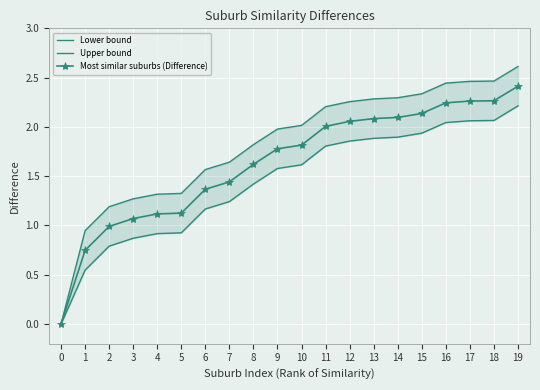

List the series in order of their overall mean, highest first.

Upper bound, Most similar suburbs (Difference), Lower bound